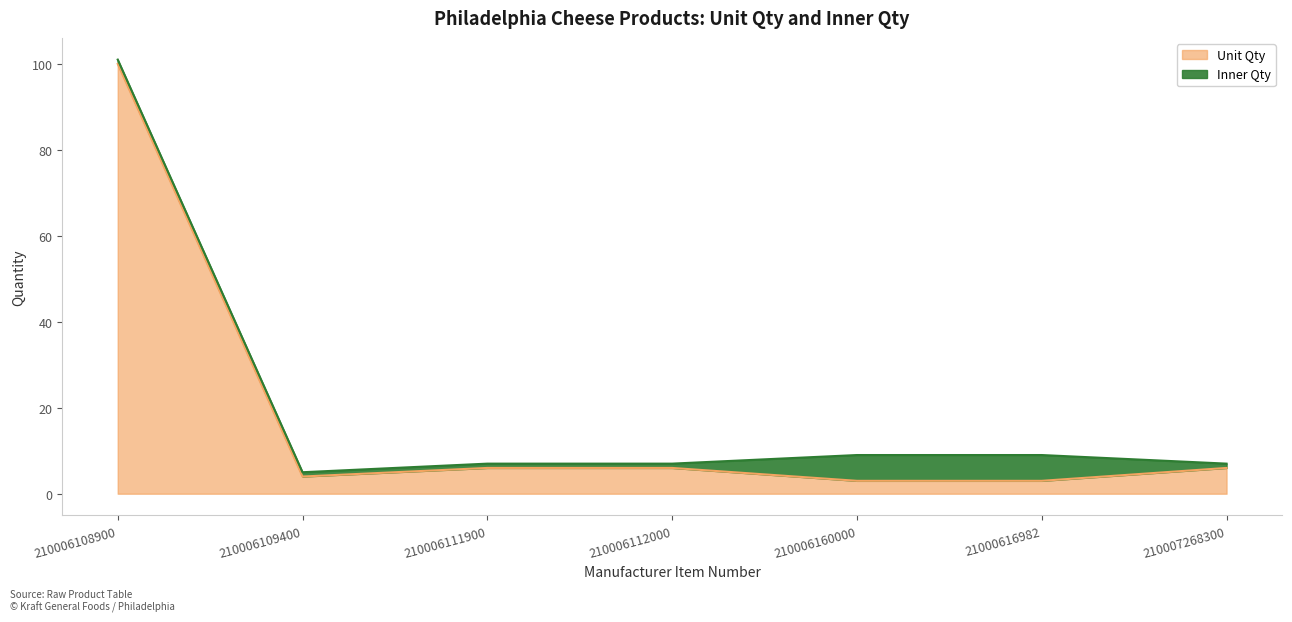

At which label does Unit Qty reach its peak?

210006108900